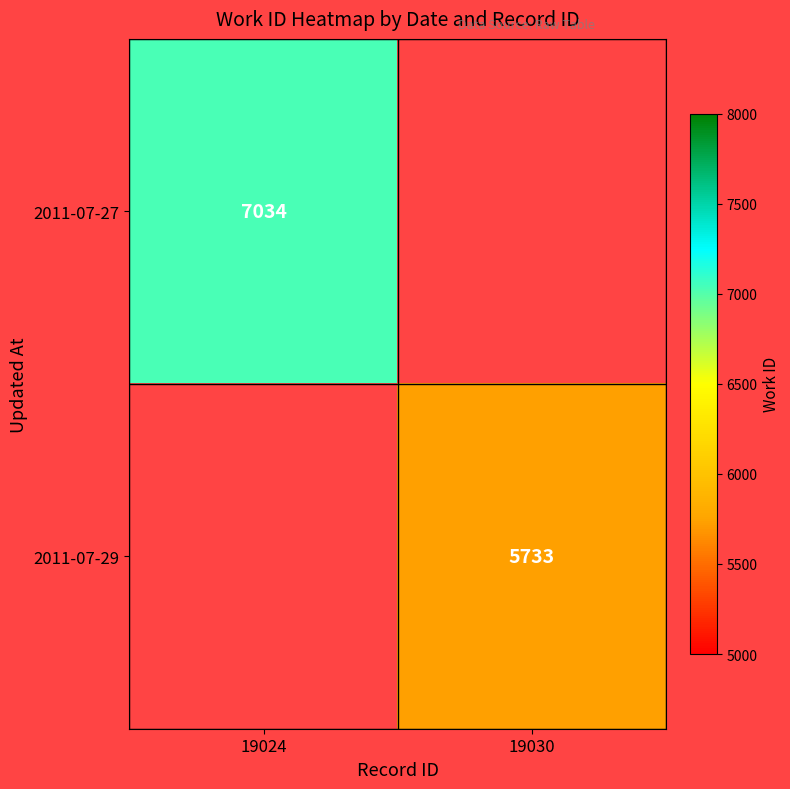

Is it true that 2011-07-27 equals 7034 at 19024?

True